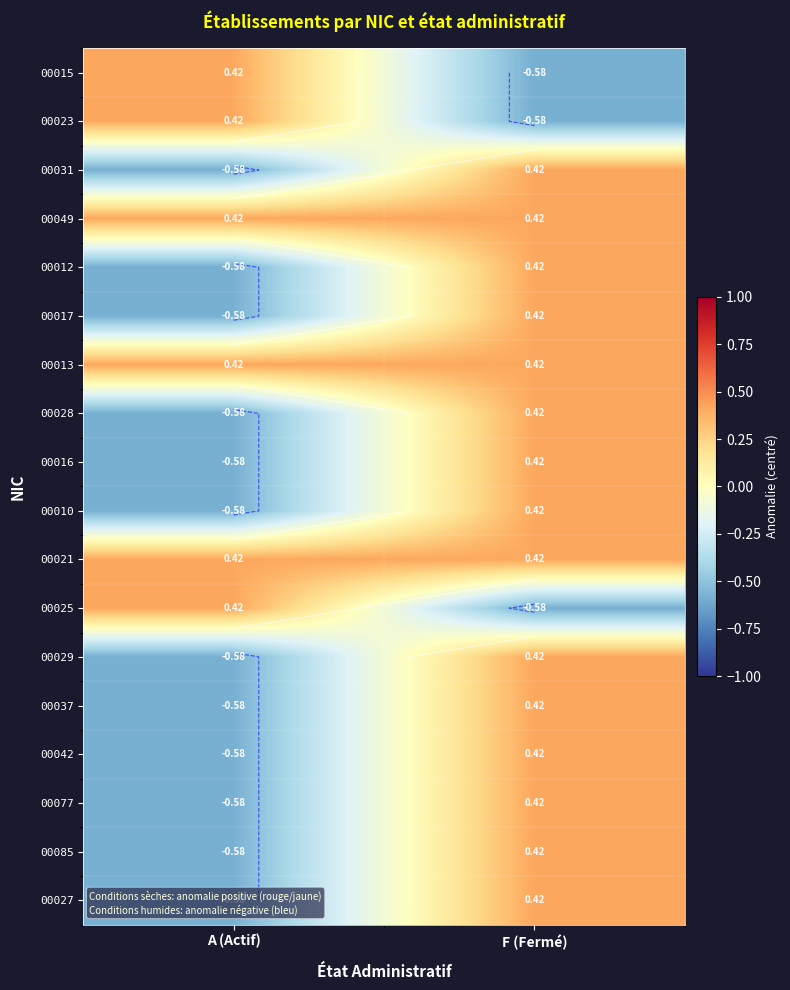

At how many categories does at least one series exceed 0?

2